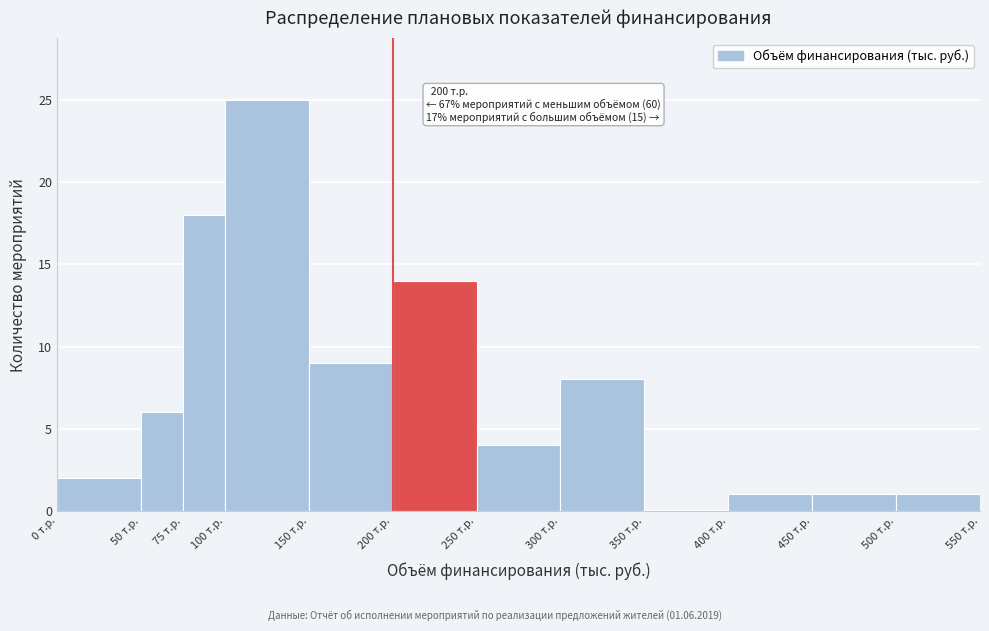

Which range on the x-axis has the tallest bar?

100 to 150